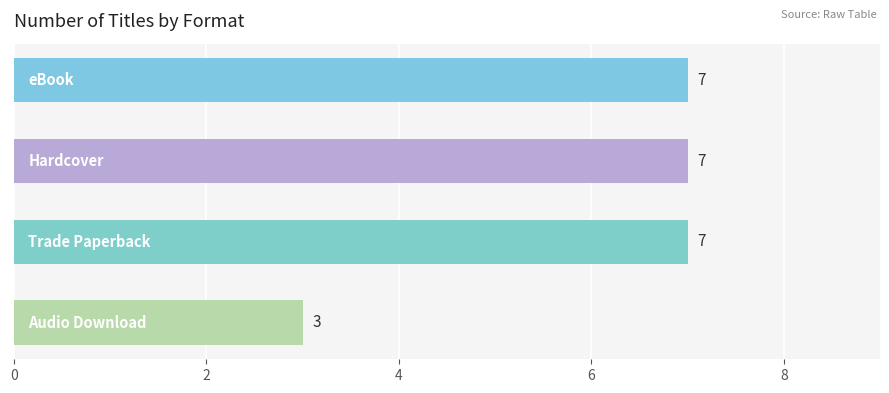

How many bars are there in total?

4